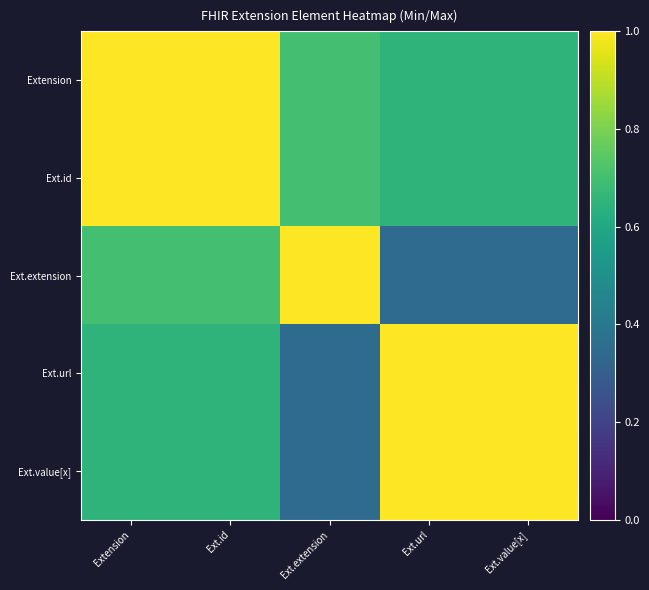

What is the greatest value displayed?

1.0